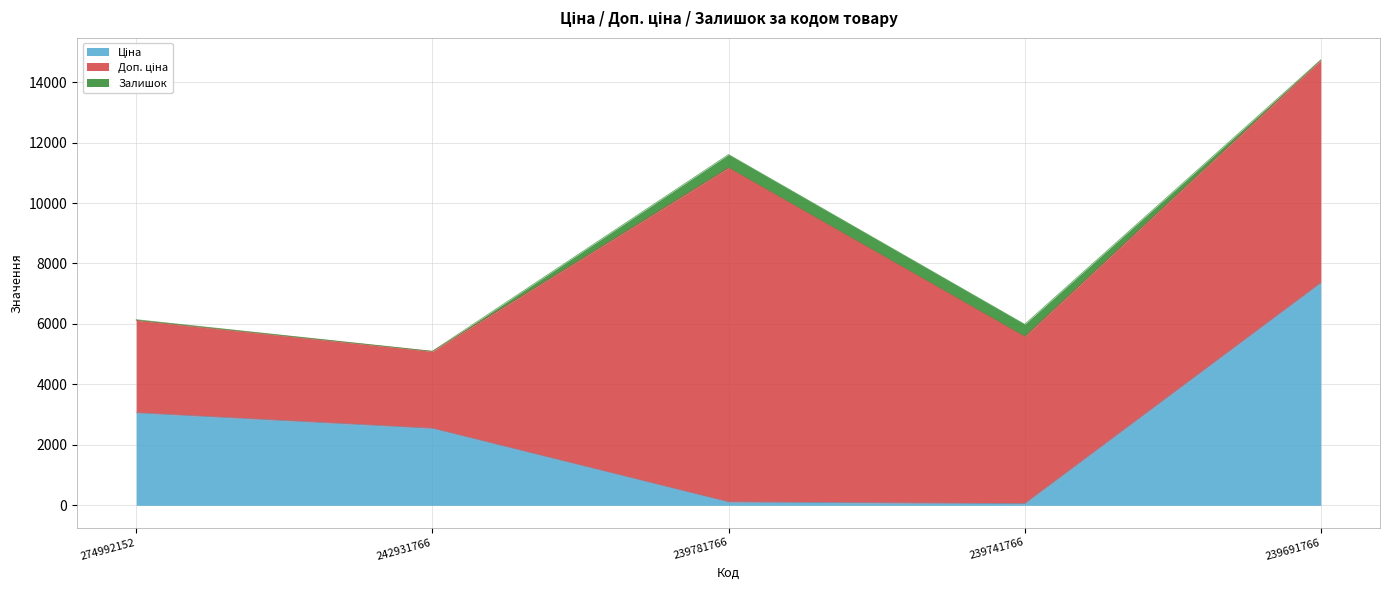

At 239741766, list the series in order from largest to smallest.

Доп. ціна, Залишок, Ціна